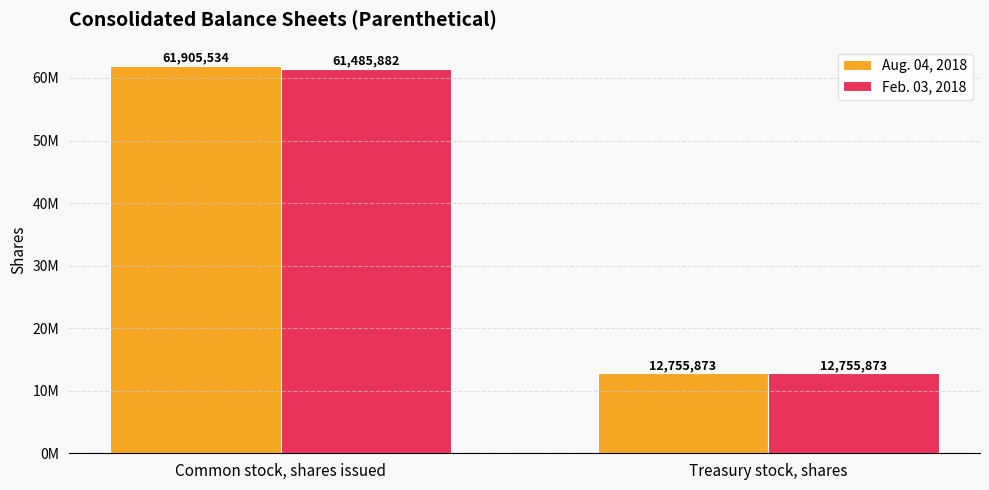

Reading right to left, list all the values displayed in this chart.

Aug. 04, 2018: Treasury stock, shares=12755873	Common stock, shares issued=61905534
Feb. 03, 2018: Treasury stock, shares=12755873	Common stock, shares issued=61485882